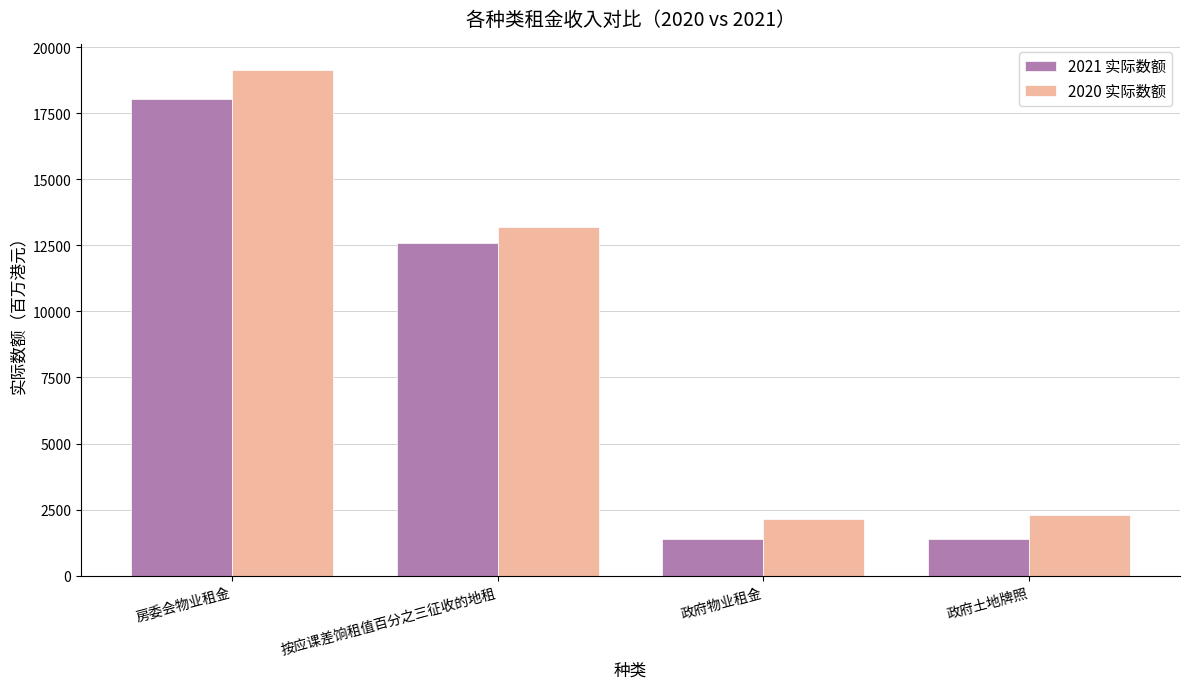

The value of 2021 实际数额 at 政府物业租金 is 543. True or false?

False